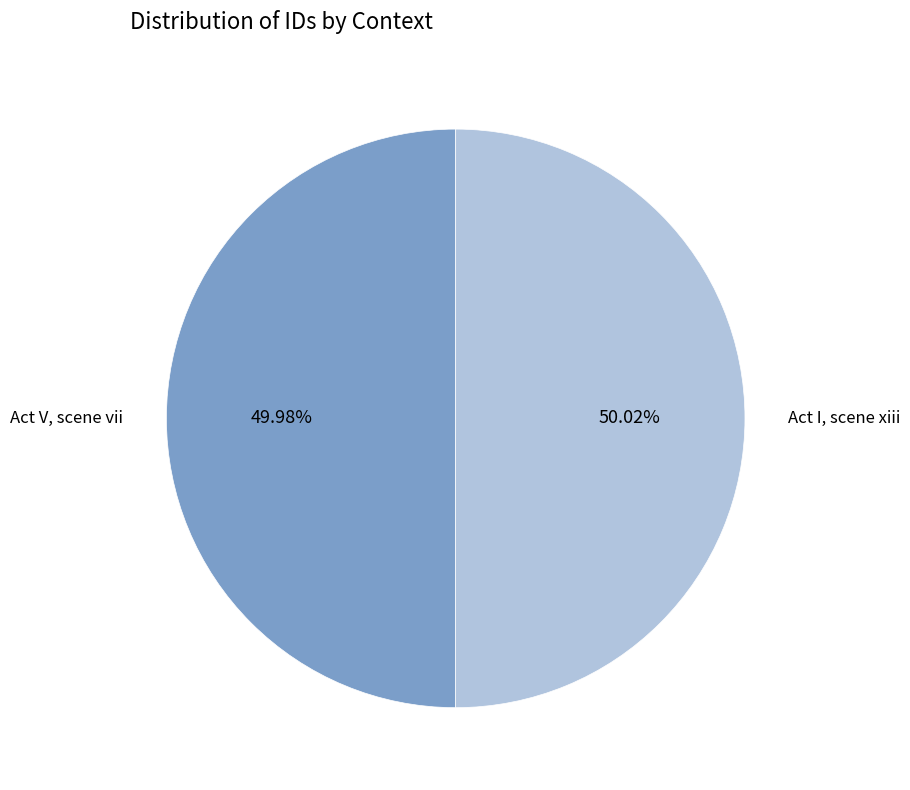

Is the sum of Act I, scene xiii and Act V, scene vii greater than half?

Yes